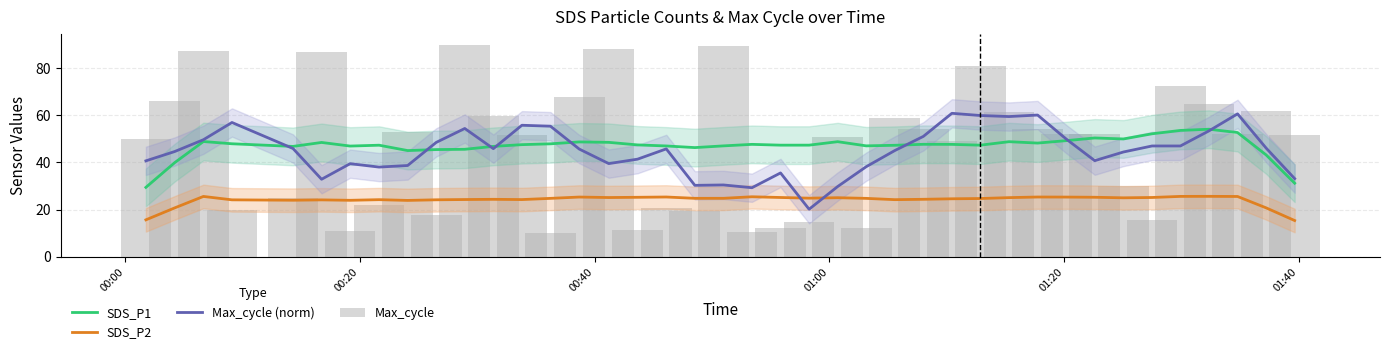

True or false: SDS_P1 and SDS_P2 intersect in this chart.

False